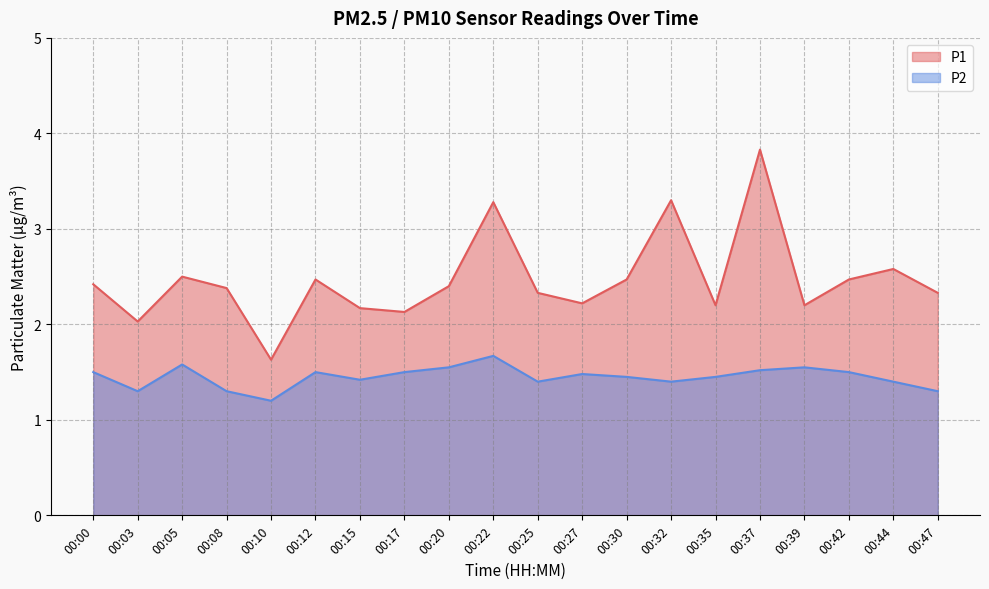

Which series has the largest total across all categories?

P1